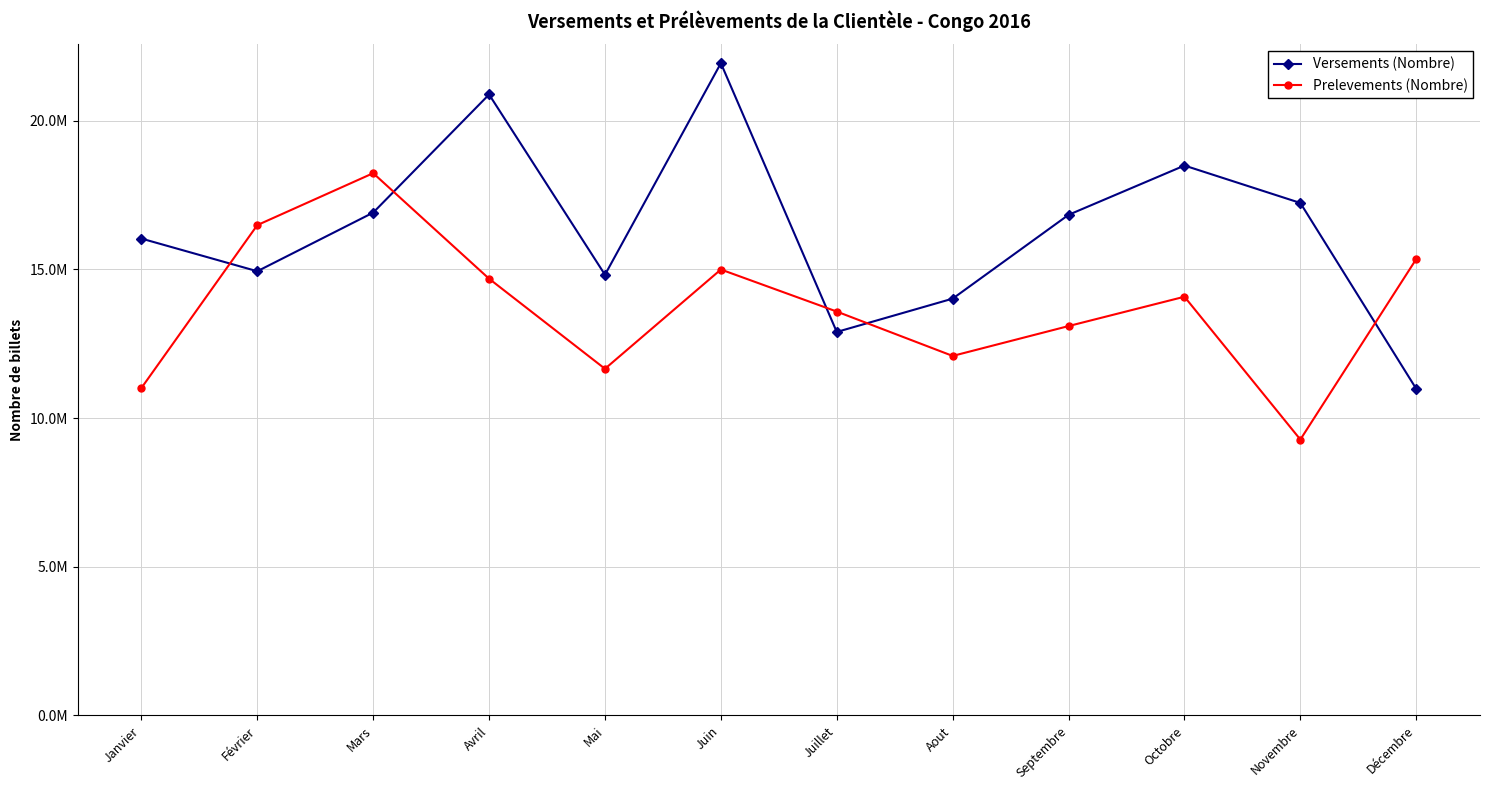

What are all the series names shown in the legend?

Versements (Nombre), Prelevements (Nombre)